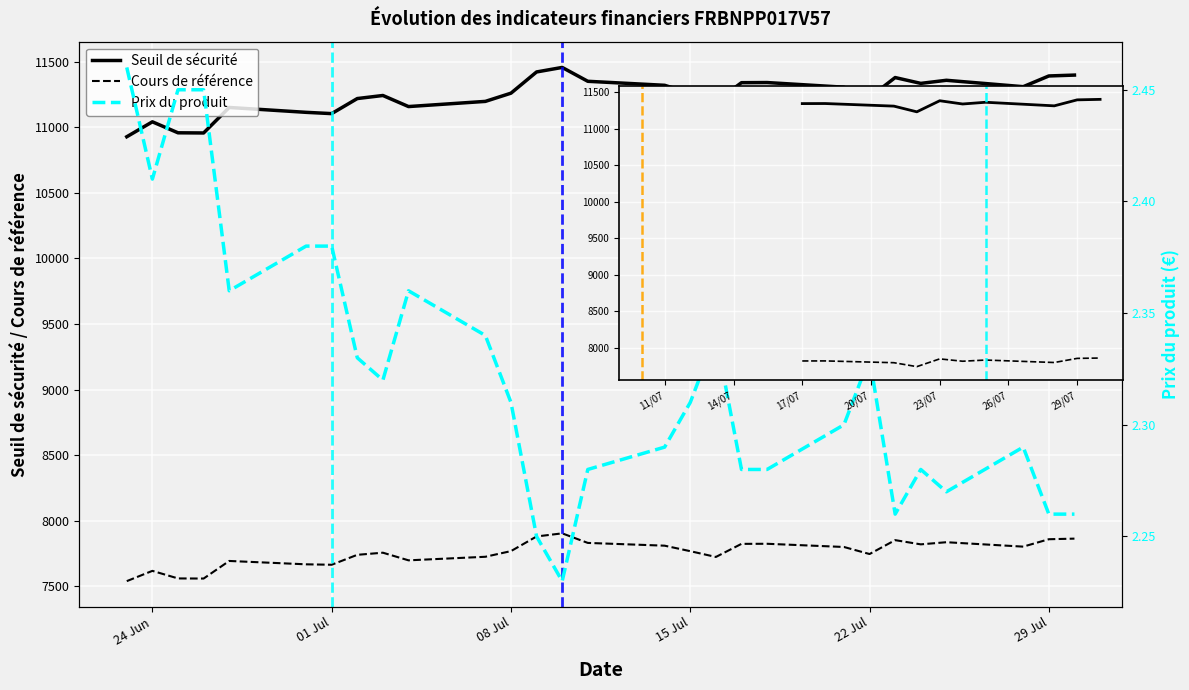

What position from the left is 2025-07-14?

16